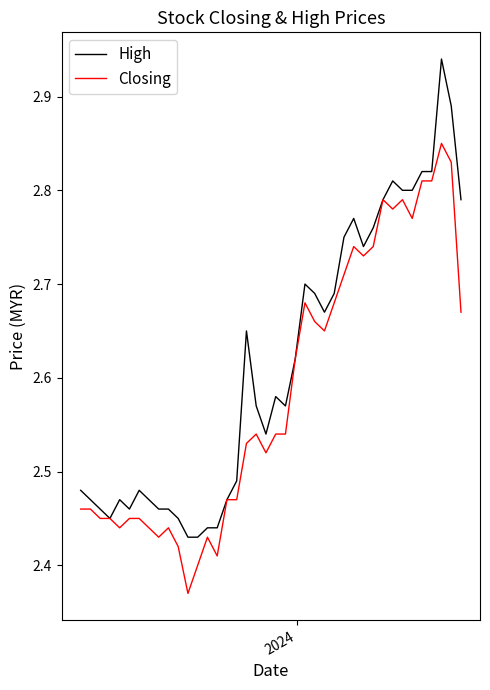

Which series has the largest total across all categories?

High